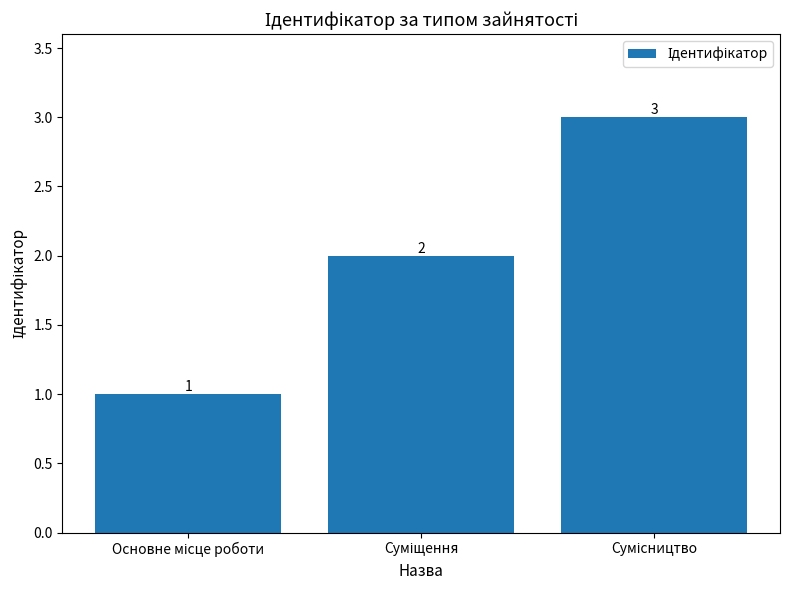

How many bars are there in total?

3